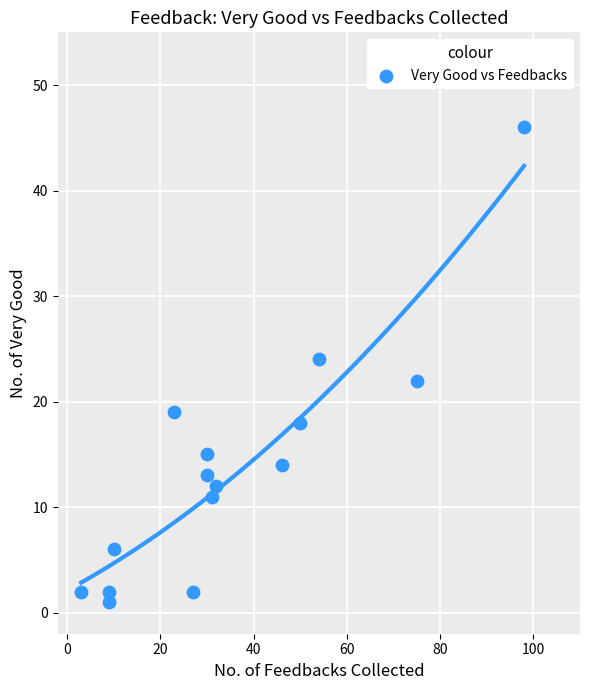

What is the range of X values (max minus min)?

95